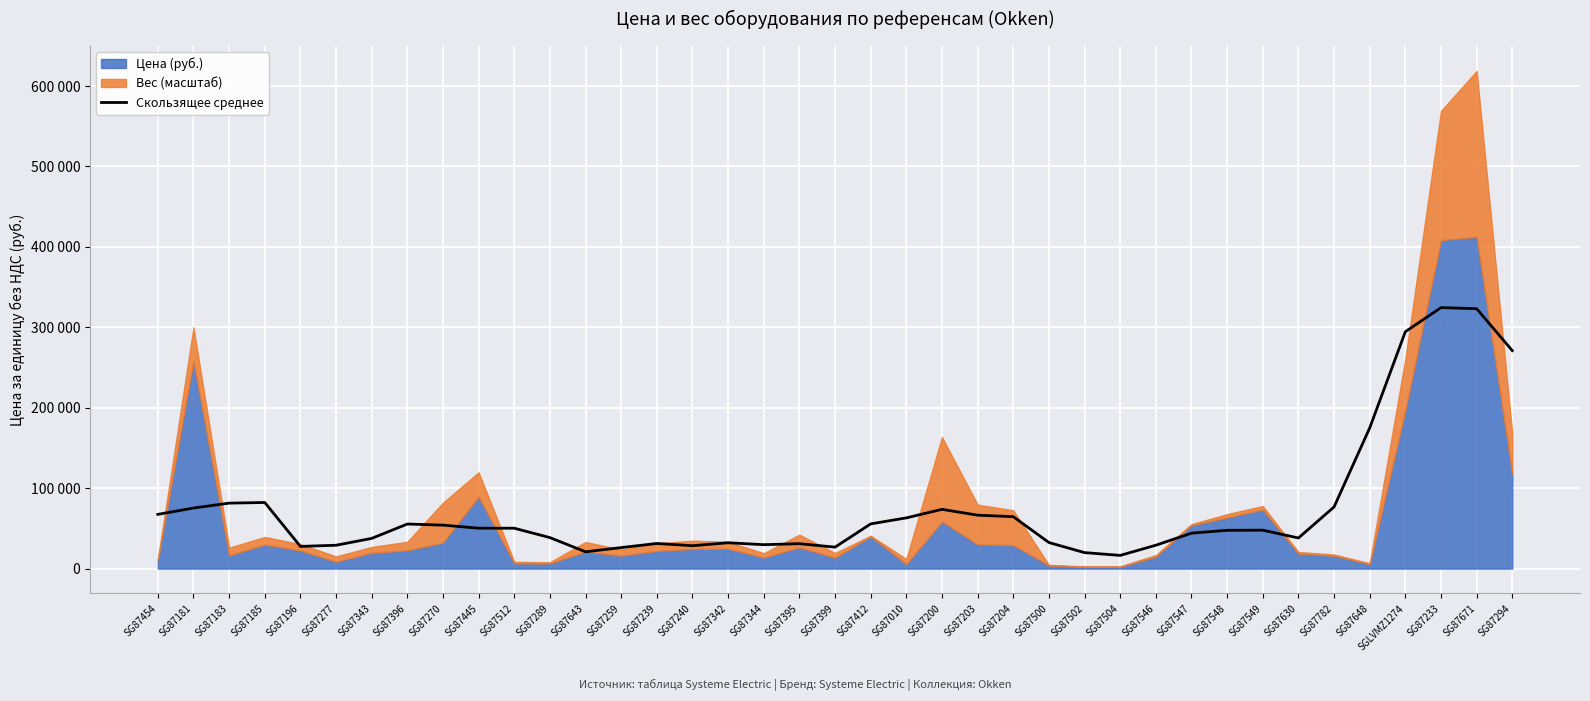

What is the difference between the values at SG87270 and SG87504?

37643.1